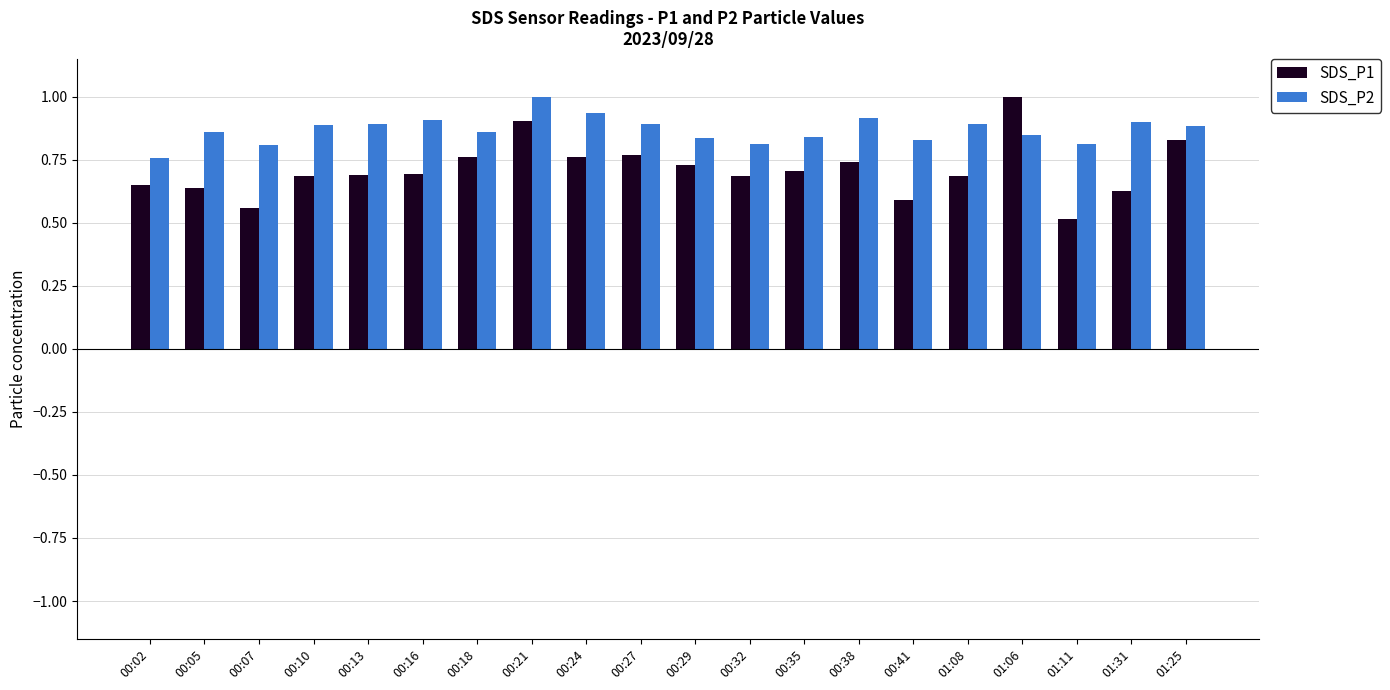

Which series changed the most between 00:07 and 01:25?

SDS_P1